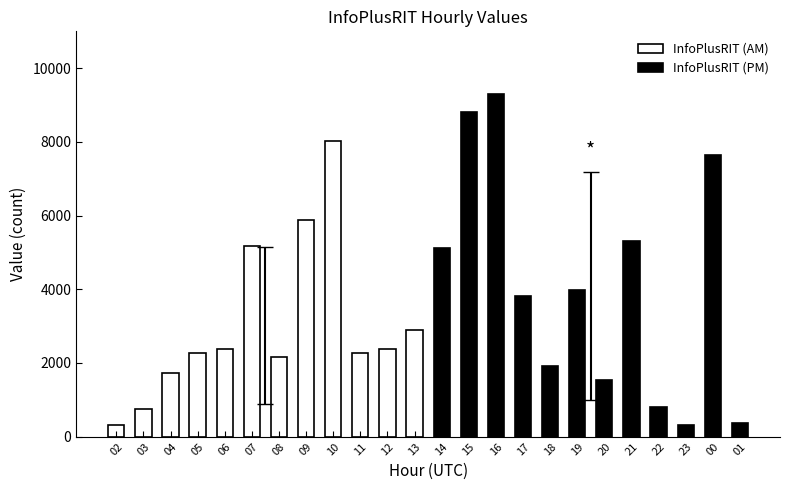

The InfoPlusRIT (AM) series shows 518 at 02. True or false?

False